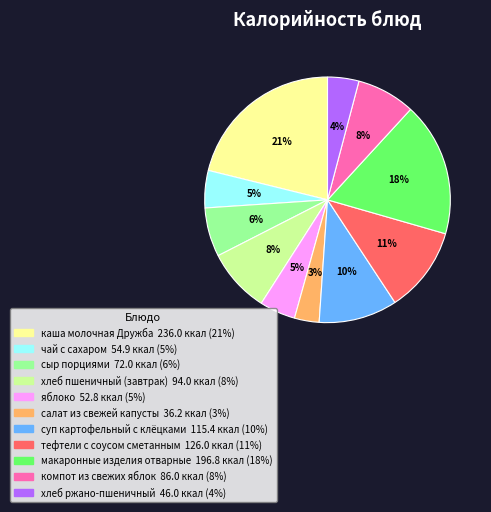

Is there any slice that represents more than half of the pie?

No